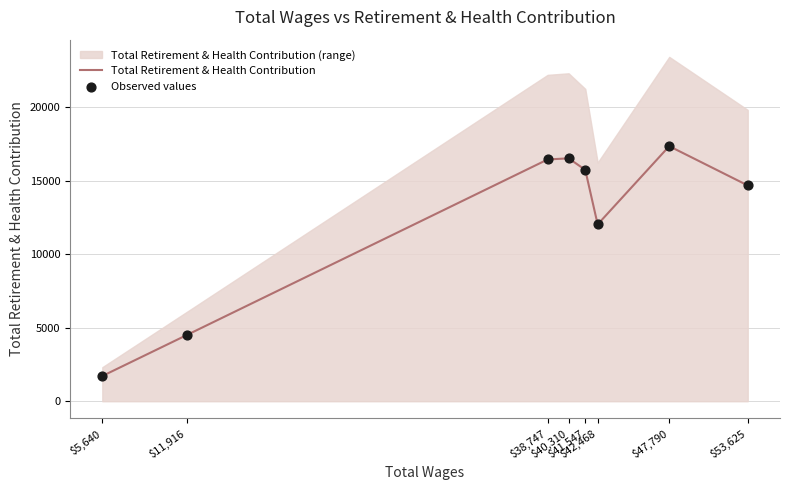

At how many categories does at least one series exceed 9877?

6